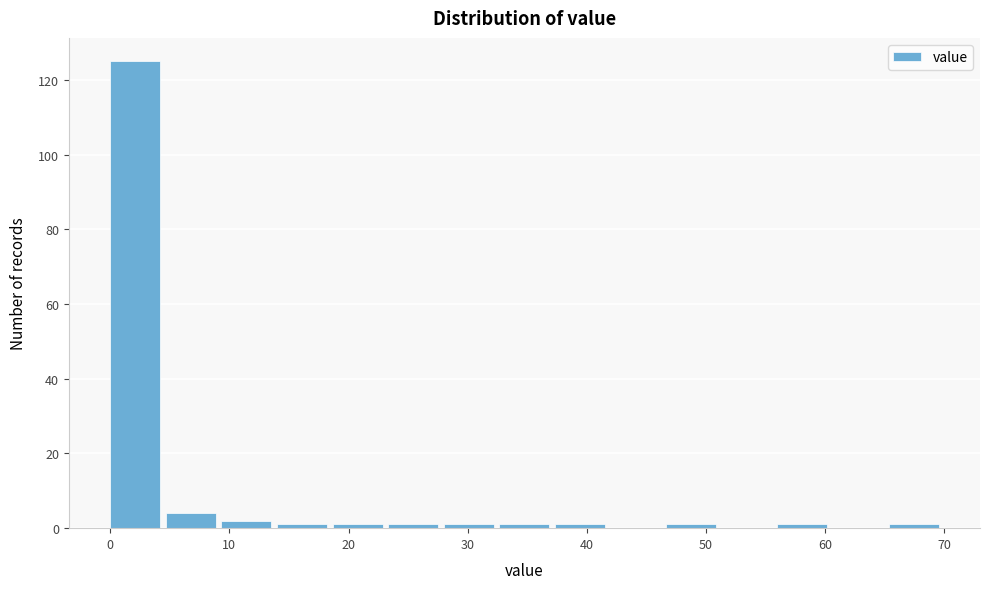

Reading left to right, transcribe this chart: for each bar, give the range it covers on the x-axis and its height. Neither the bar edges nor the heights are printed on the chart, so give them approximately, as read against the axes.

0 to 5: 126
5 to 9: 4
9 to 14: 2
14 to 19: under 2
19 to 23: under 2
23 to 28: under 2
28 to 33: under 2
33 to 37: under 2
37 to 42: under 2
42 to 47: 0
47 to 51: under 2
51 to 56: 0
56 to 61: under 2
61 to 65: 0
65 to 70: under 2